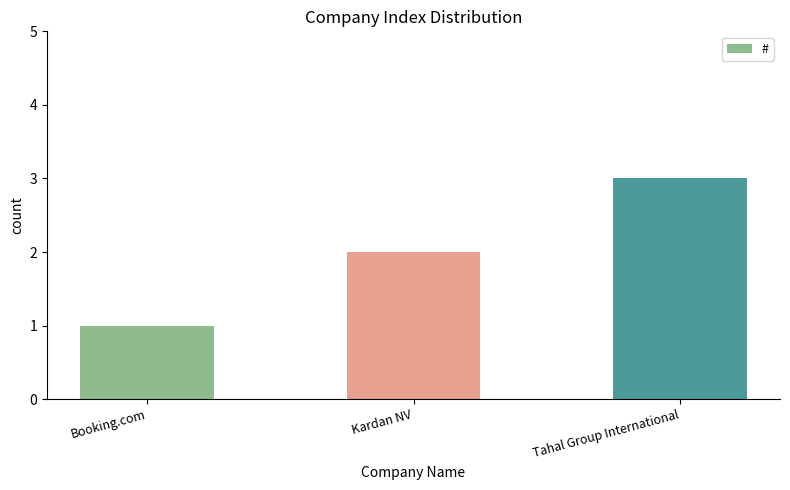

How many bars are there in total?

3